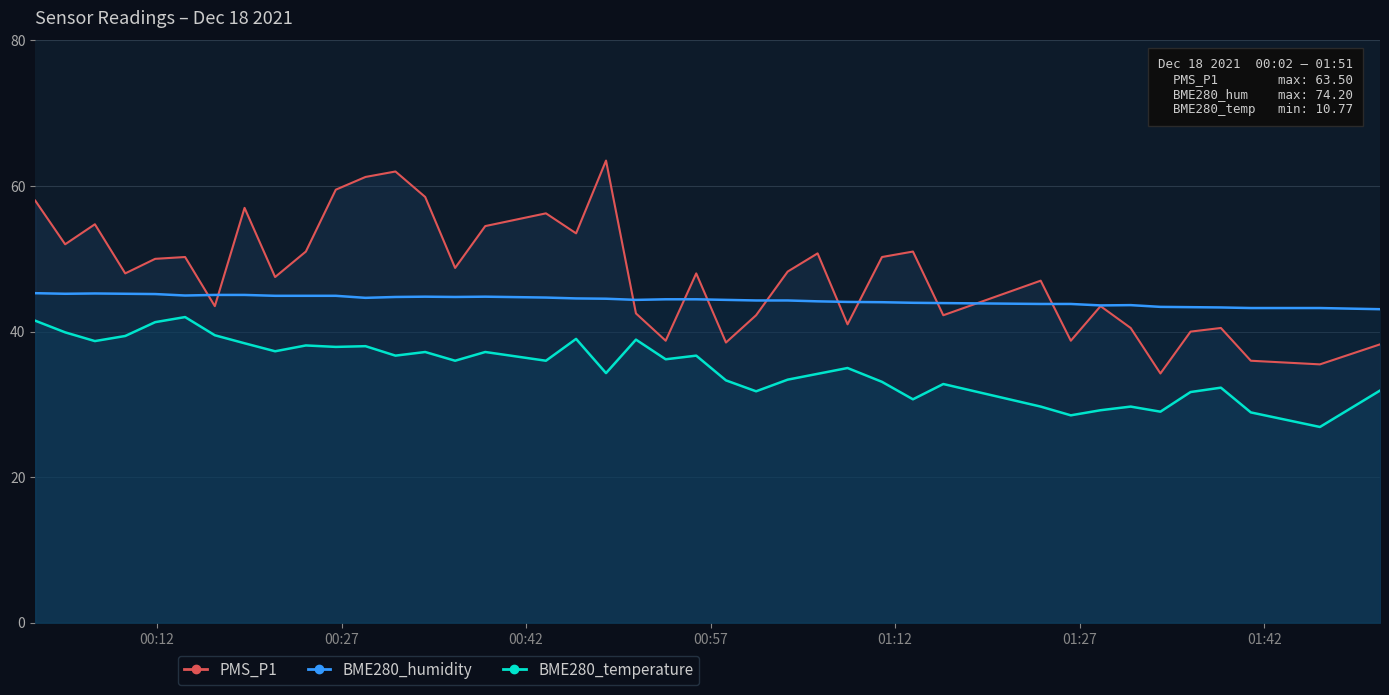

Which series changed the most between 2021/12/18 01:00:42 and 2021/12/18 01:51:25?

PMS_P1